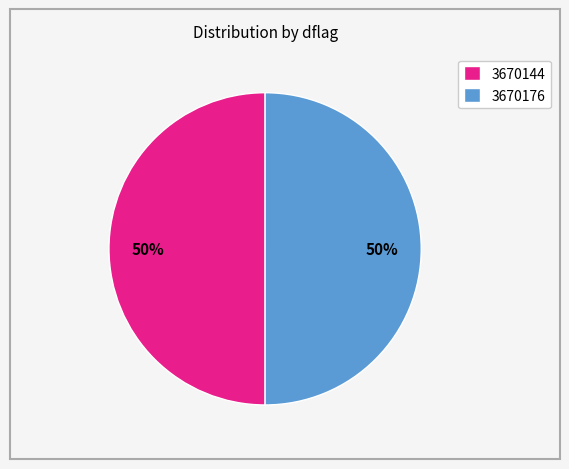

Approximately how many times larger is the value at 3670144 compared to 3670176?

1.0